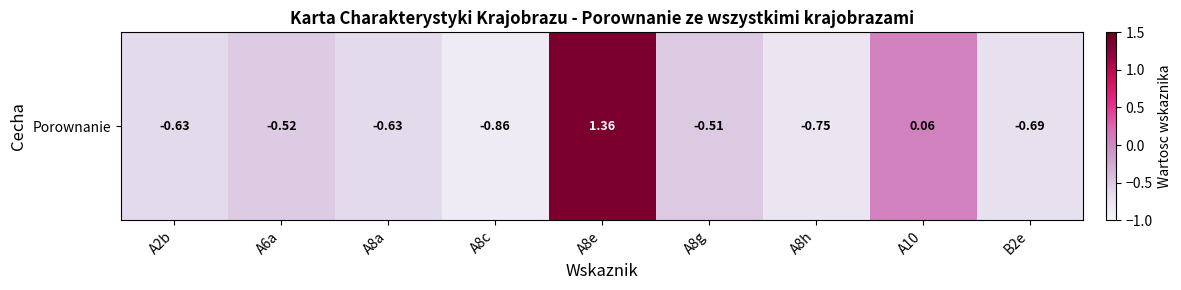

What is the smallest value displayed?

-0.9